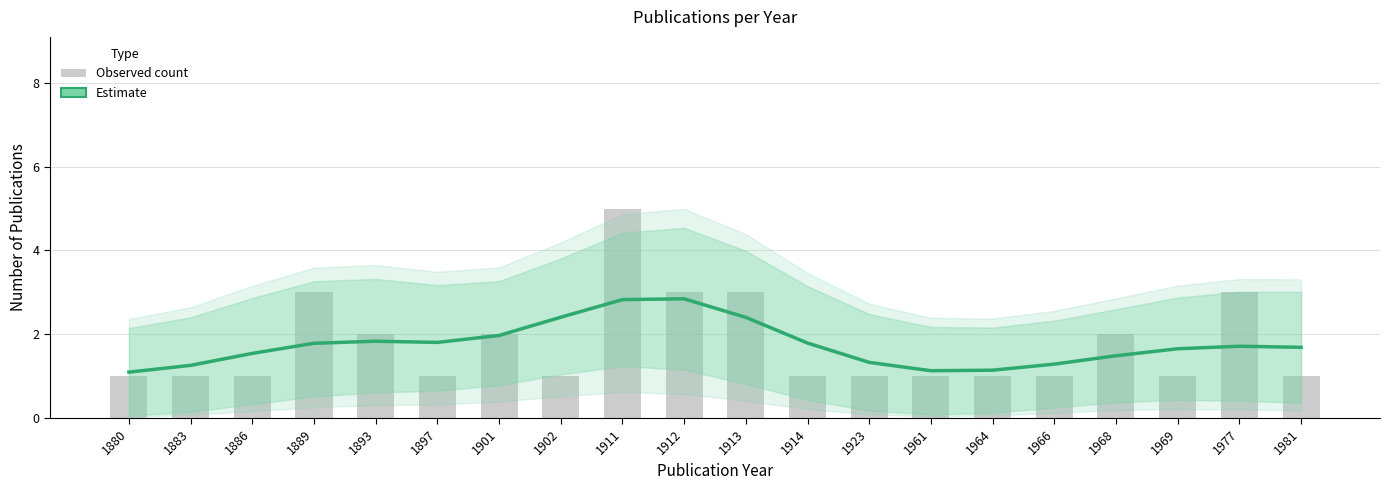

At which category does the chart reach its peak across all series?

1911